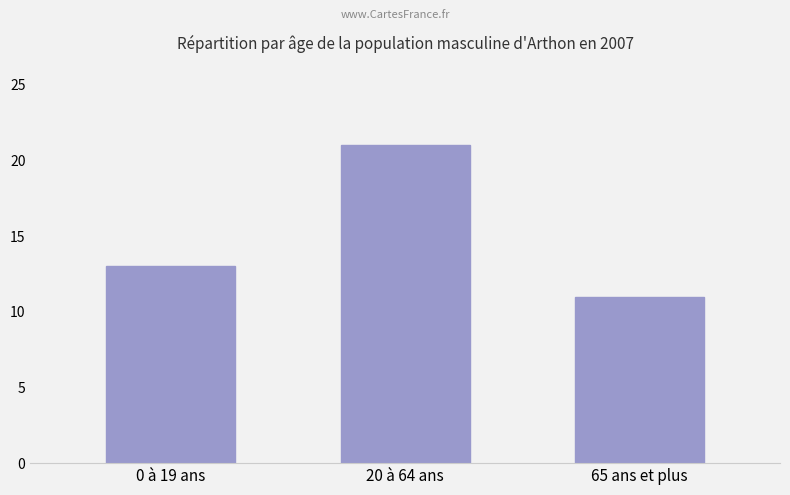

How many data points does each series have?

3